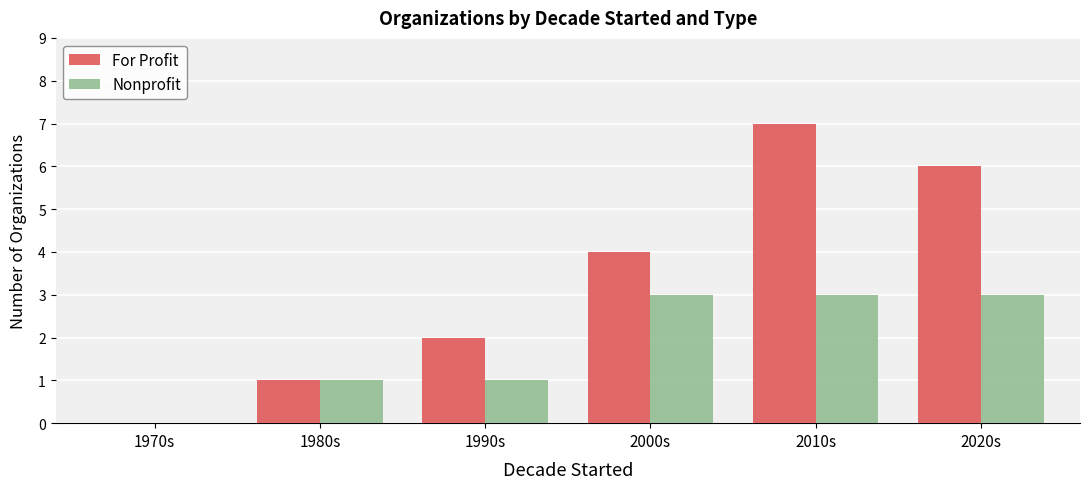

At which category does the chart reach its peak across all series?

2010s